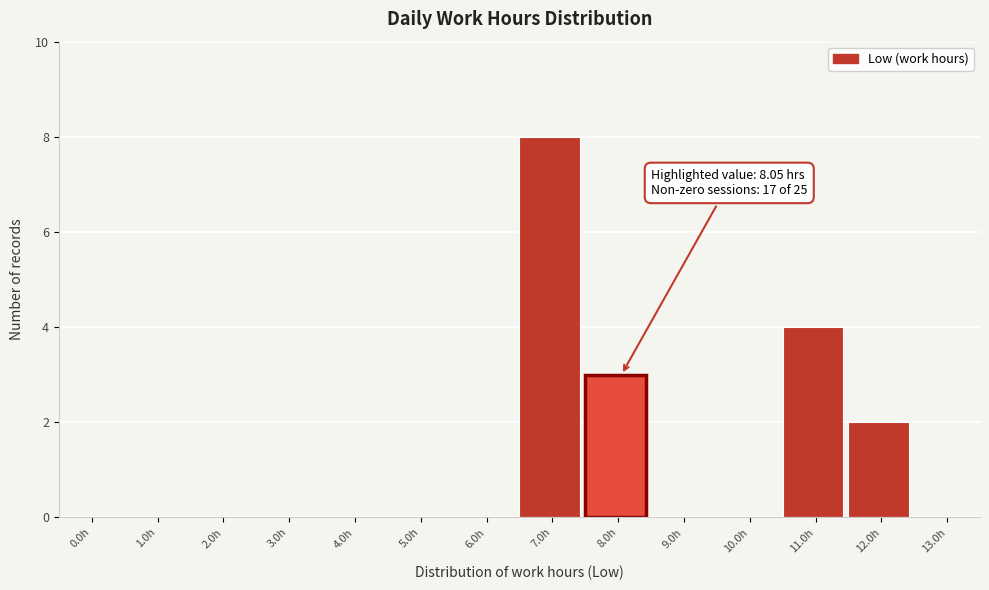

Reading right to left, transcribe all the data shown in this chart.

13.0h=0	12.0h=2	11.0h=4	10.0h=0	9.0h=0	8.0h=3	7.0h=8	6.0h=0	5.0h=0	4.0h=0	3.0h=0	2.0h=0	1.0h=0	0.0h=0